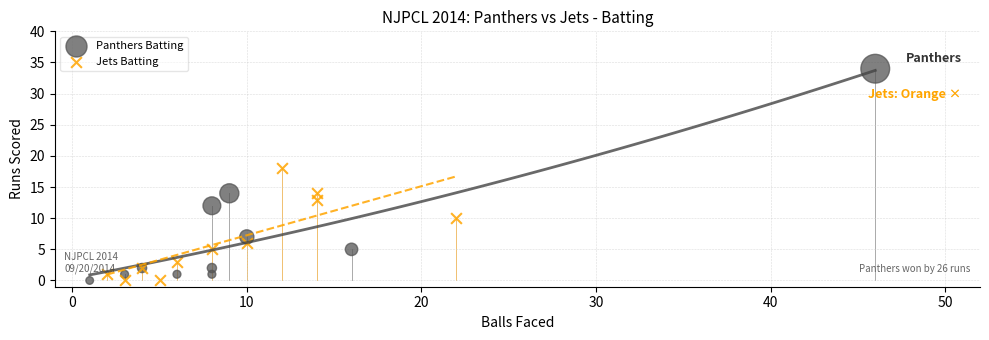

Which series contains the highest Y value?

Panthers Batting